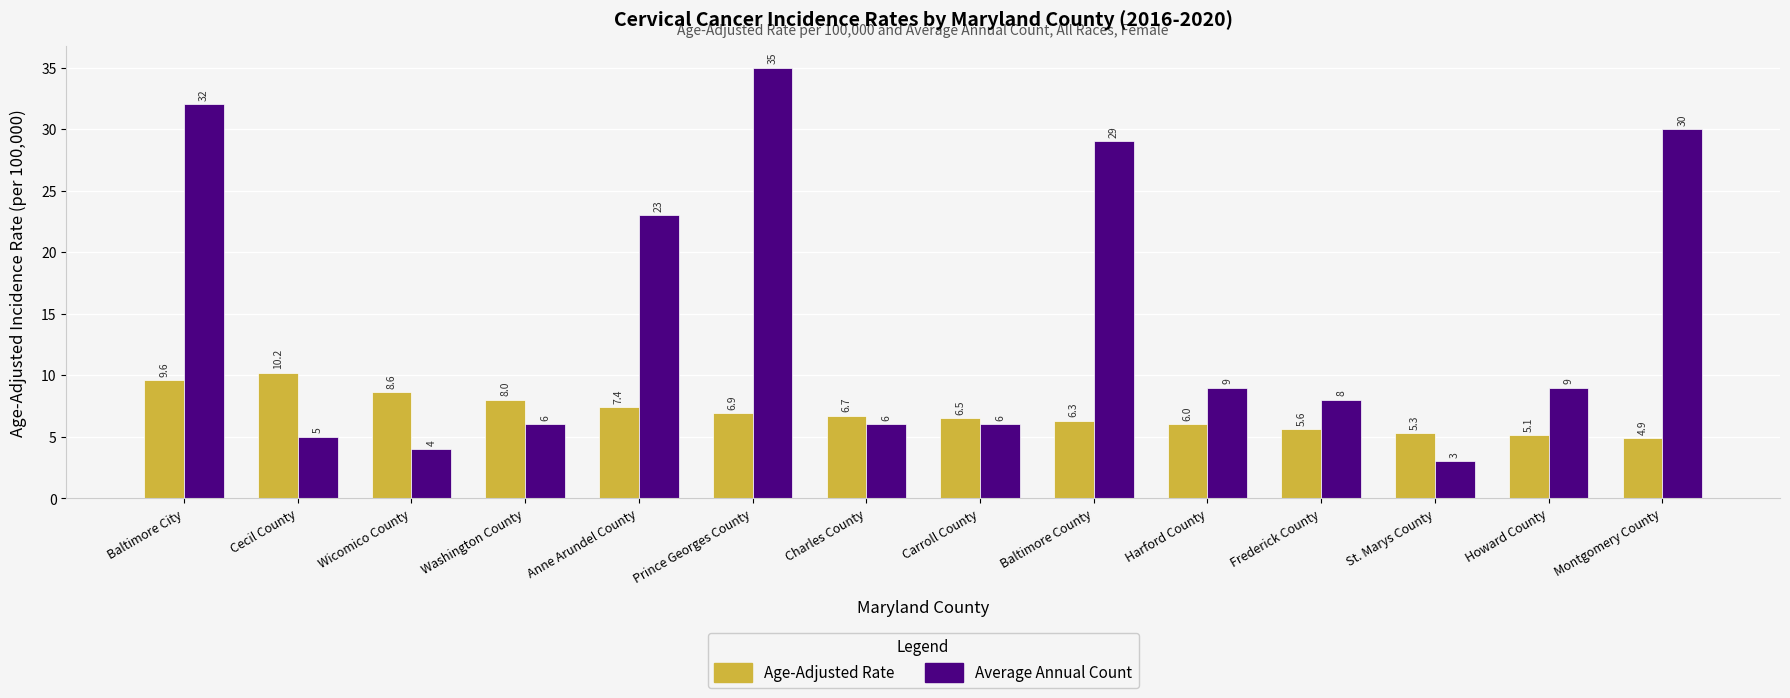

What value does the Age-Adjusted Rate series have at Howard County?

5.1